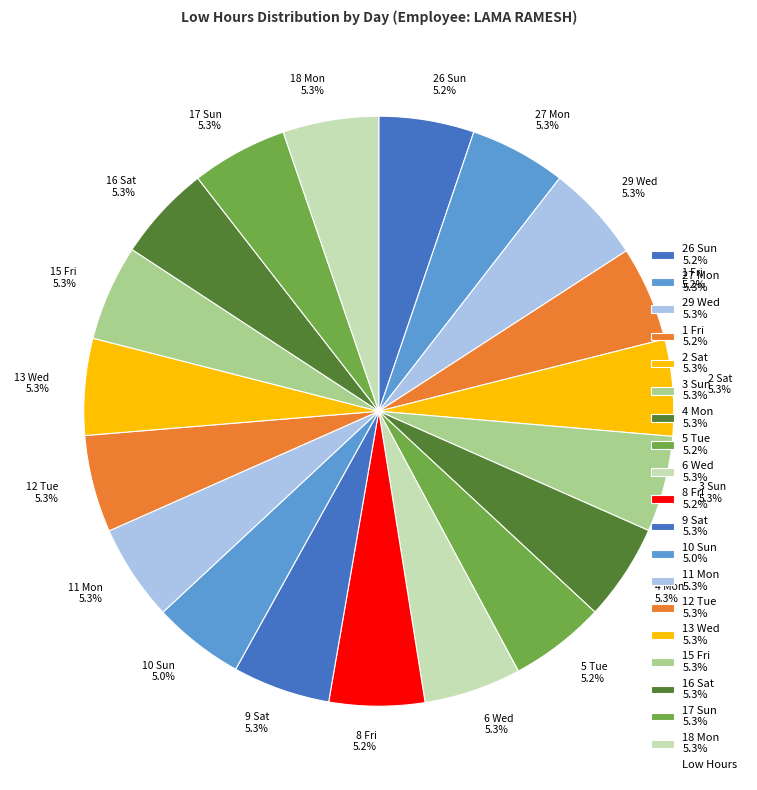

How many segments does this pie chart have?

19